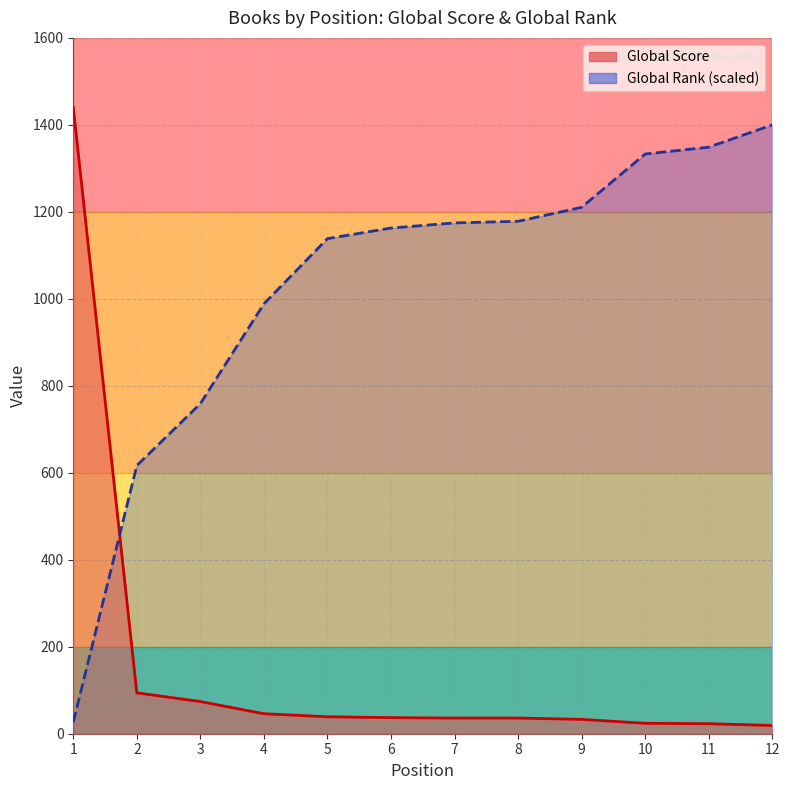

Reading left to right, list all the values displayed in this chart.

Global Score: 1=1440.0	2=94.0	3=74.0	4=46.0	5=39.0	6=37.0	7=36.0	8=36.0	9=33.0	10=24.0	11=23.0	12=19.0
Global Rank: 1=26.9	2=616.6	3=758.9	4=988.5	5=1138.4	6=1162.8	7=1174.5	8=1178.3	9=1210.4	10=1333.0	11=1348.7	12=1400.0